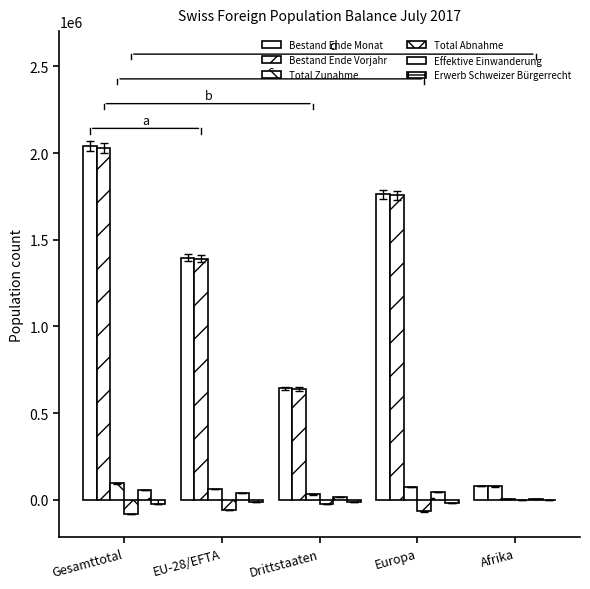

Between Gesamttotal and Drittstaaten, which series saw the biggest shift?

Bestand Ende Monat